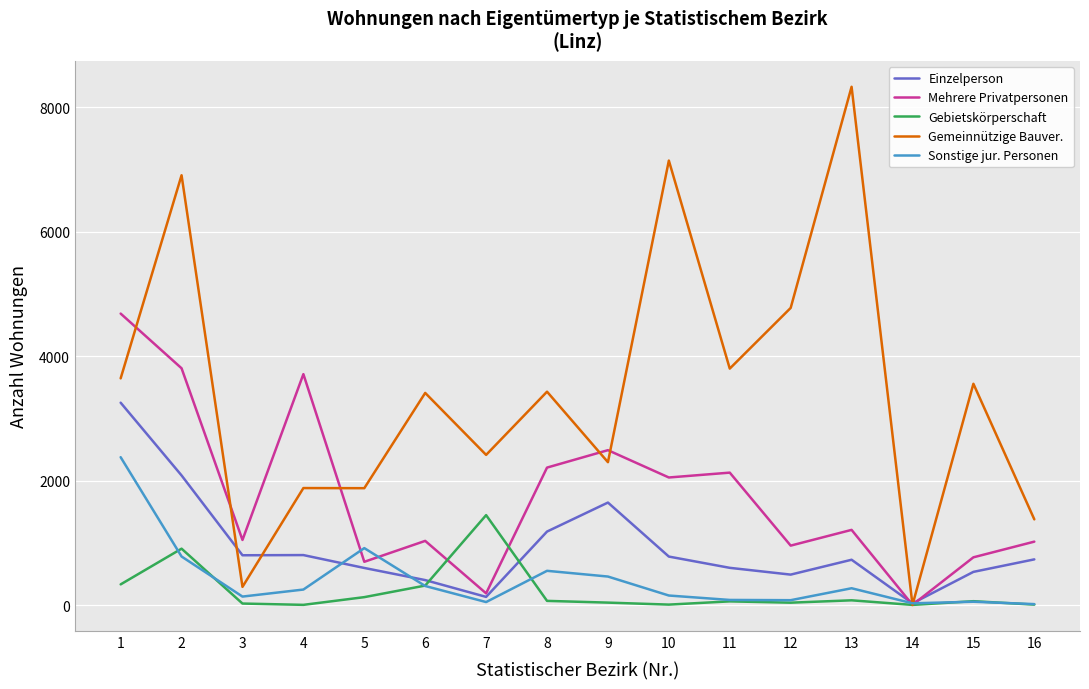

Is this an area chart (filled region under the line)?

No